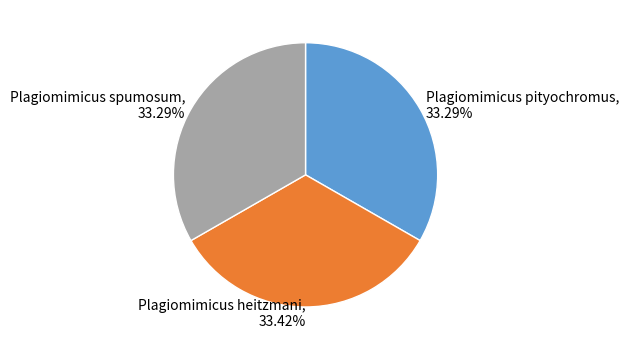

Does Plagiomimicus heitzmani, 33.42% account for over 50% of the chart?

No